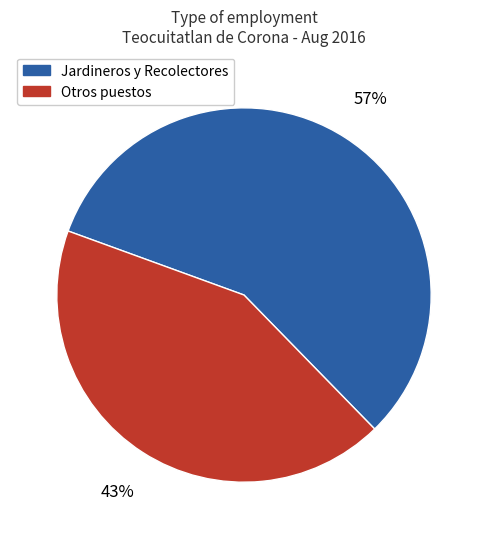

Which category has the smallest portion of the pie?

Otros puestos